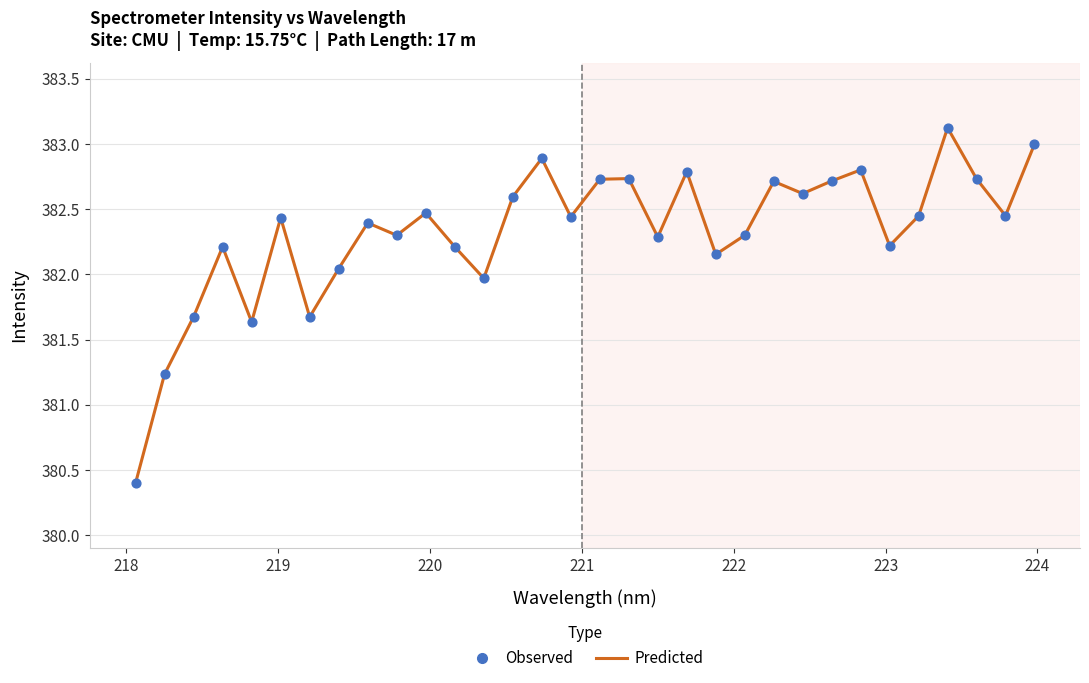

What is the maximum value shown in the chart?

383.1